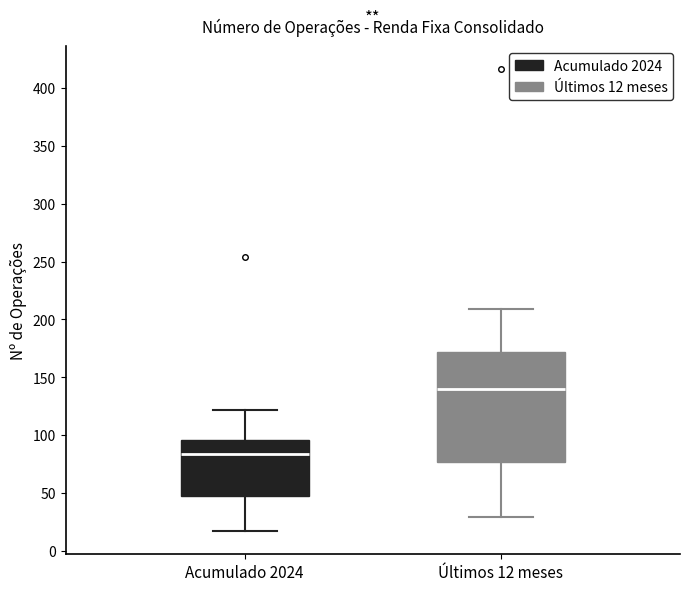

Which box has the highest median line?

Últimos 12 meses